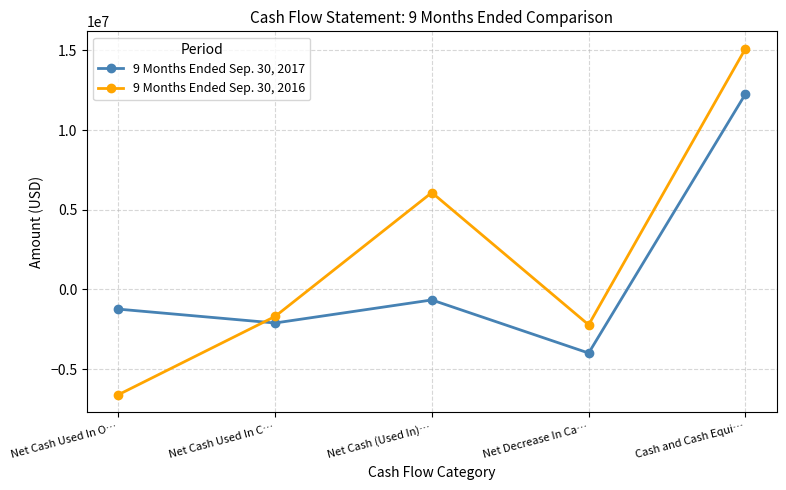

What is the maximum value shown in the chart?

15116531